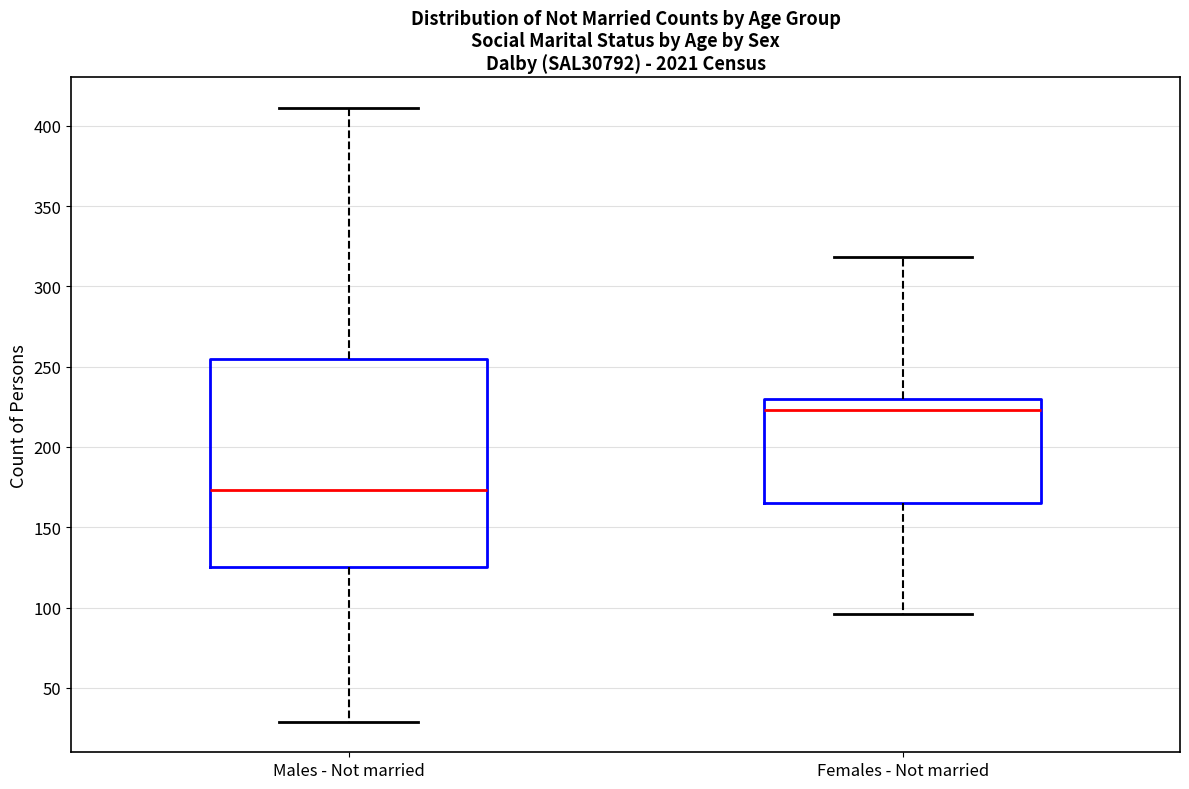

Reading left to right, read every box against the y-axis: the position of its median line, the range the box covers, and the ends of its whiskers. The values are not printed on the chart, so give them approximately, as read against the axis.

Males - Not married: median 175, box 125 to 255, whiskers 30 to 410
Females - Not married: median 225, box 165 to 230, whiskers 95 to 320